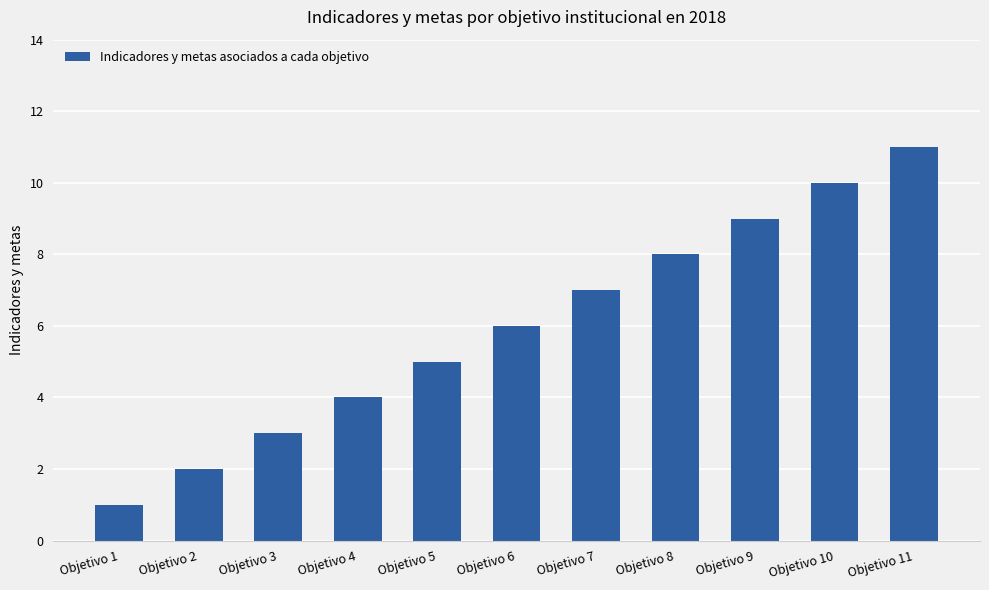

Reading right to left, extract all data points from this chart.

Objetivo 11=11	Objetivo 10=10	Objetivo 9=9	Objetivo 8=8	Objetivo 7=7	Objetivo 6=6	Objetivo 5=5	Objetivo 4=4	Objetivo 3=3	Objetivo 2=2	Objetivo 1=1